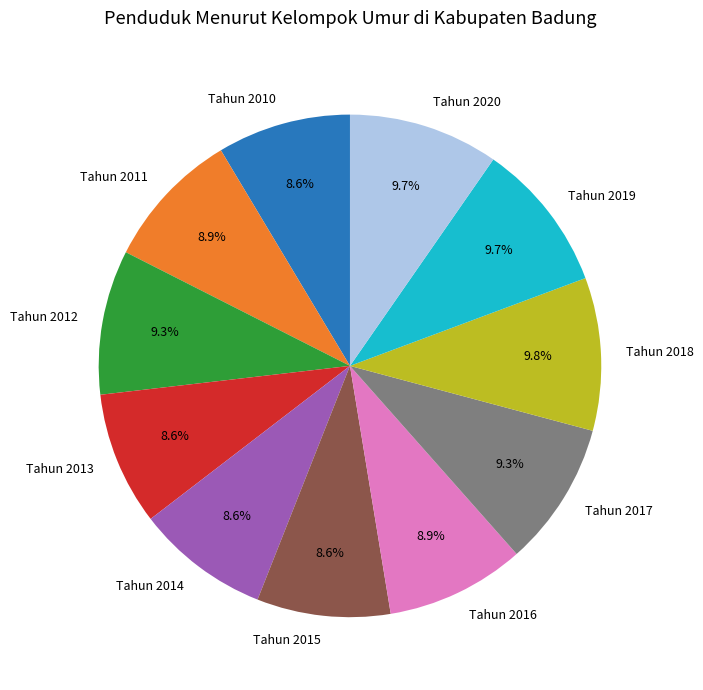

Between Tahun 2019 and Tahun 2016, which is larger?

Tahun 2019